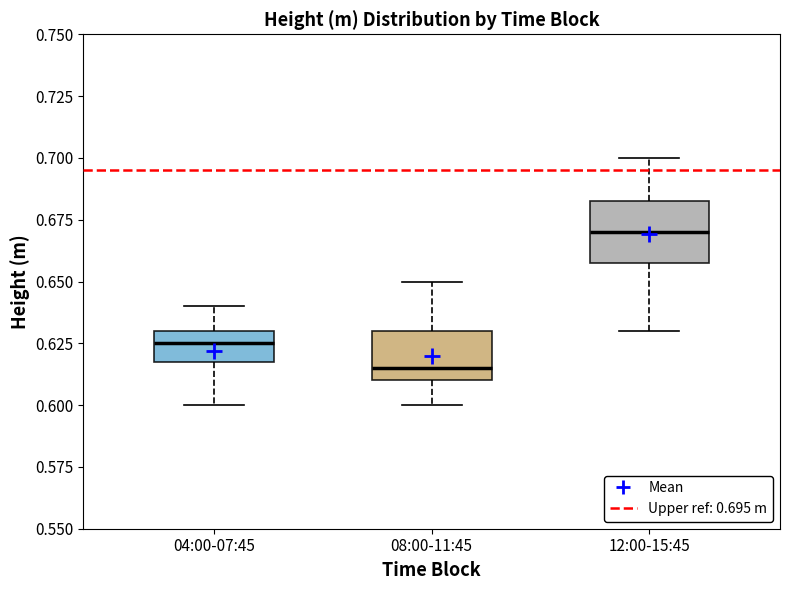

Reading left to right, read every box against the y-axis: the position of its median line, the range the box covers, and the ends of its whiskers. The values are not printed on the chart, so give them approximately, as read against the axis.

04:00-07:45: median 0.625, box 0.620 to 0.630, whiskers 0.600 to 0.640
08:00-11:45: median 0.615, box 0.610 to 0.630, whiskers 0.600 to 0.650
12:00-15:45: median 0.670, box 0.660 to 0.685, whiskers 0.630 to 0.700